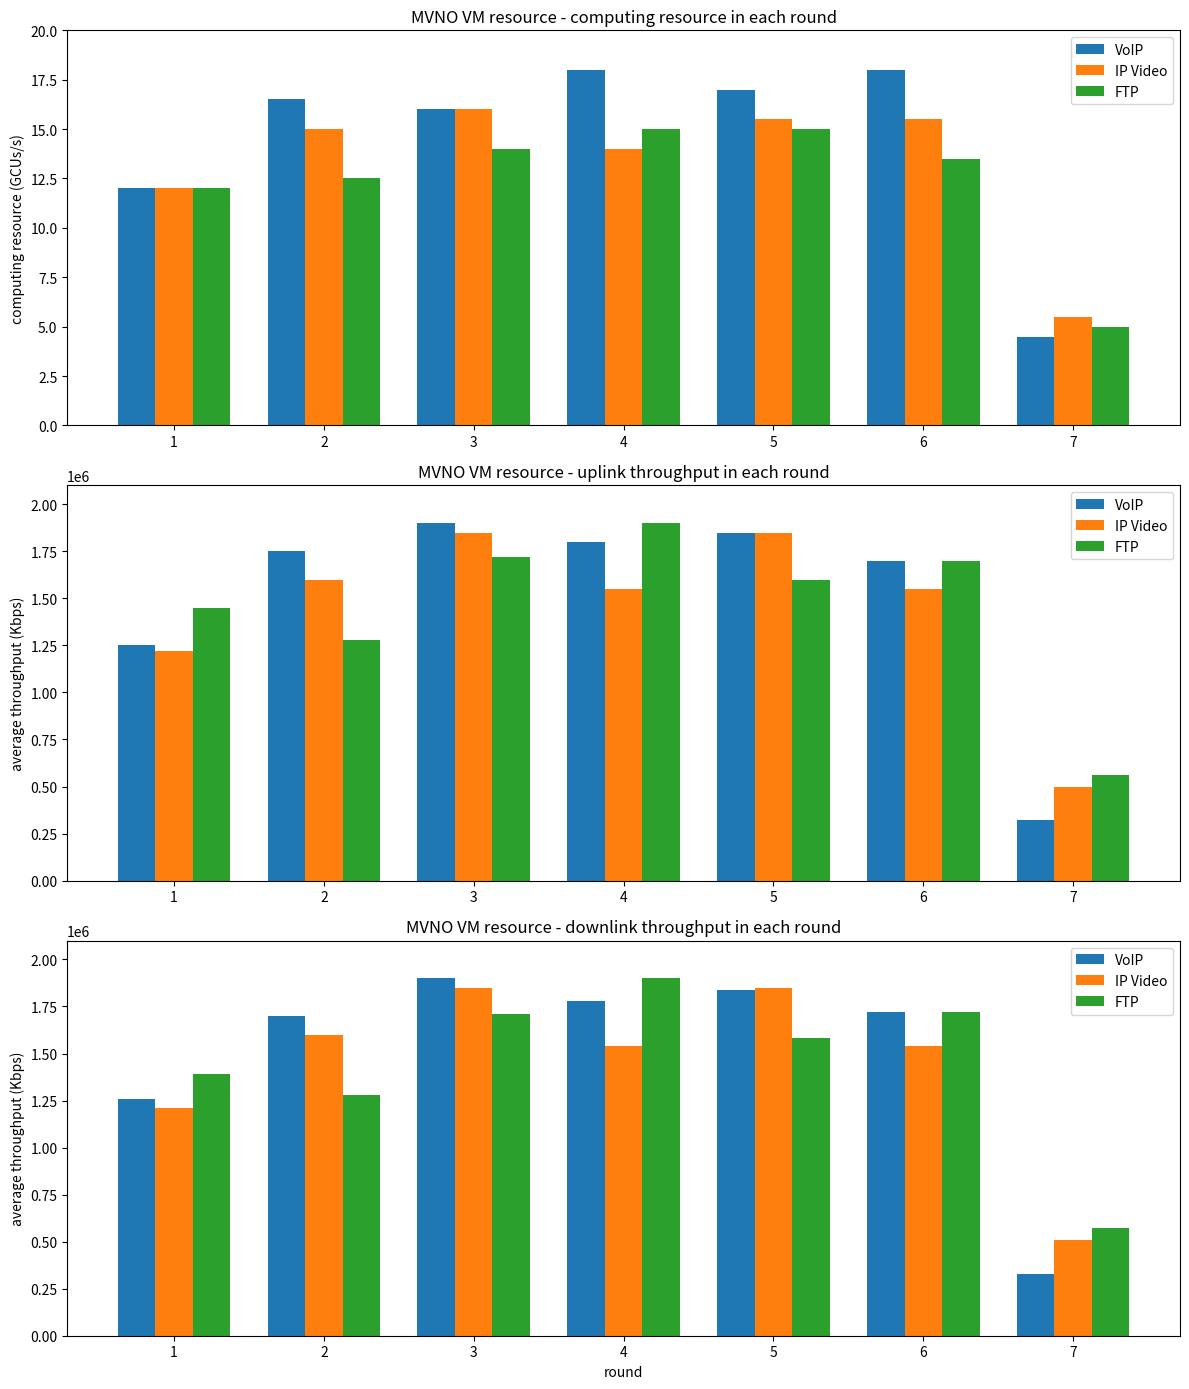

At which label does VoIP first exceed 1720000?

3